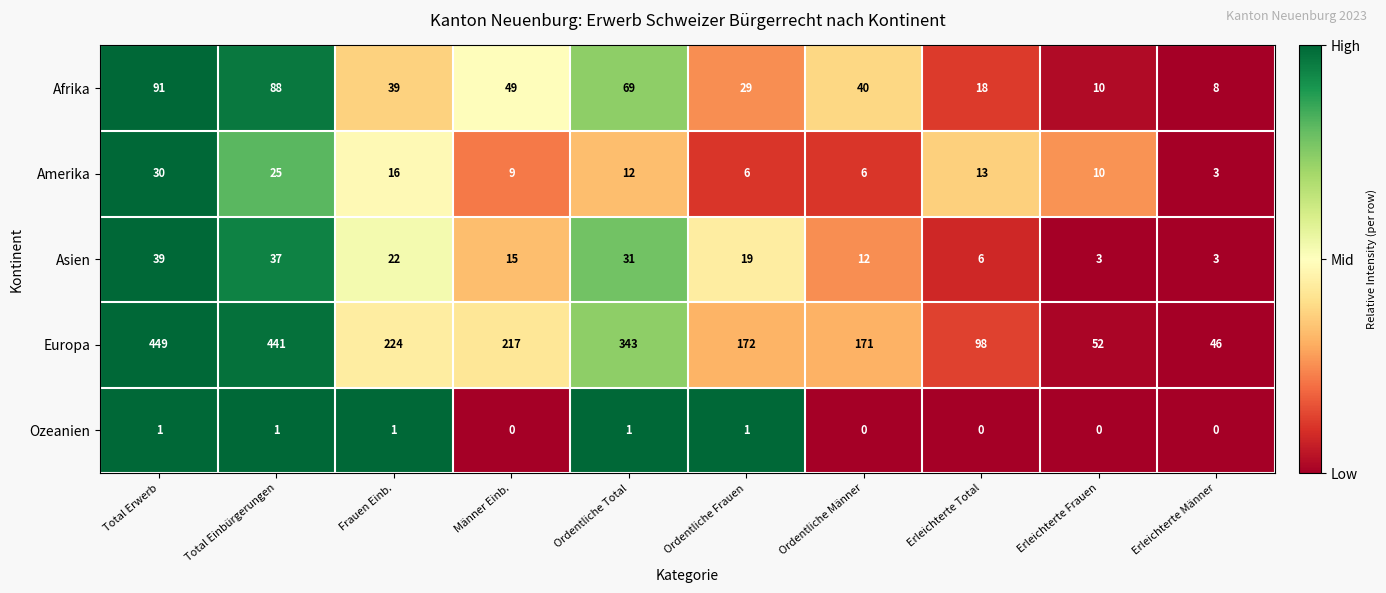

Is it true that Afrika equals 31 at Männer Einb.?

False